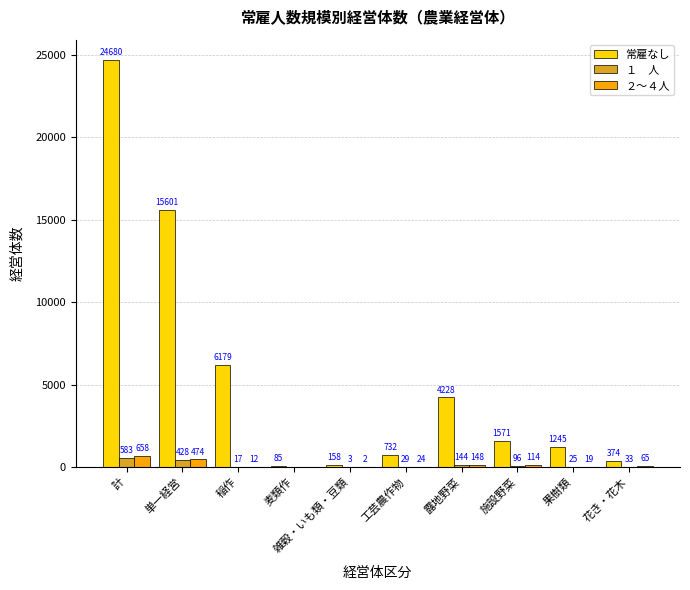

At which category does the chart reach its peak across all series?

計